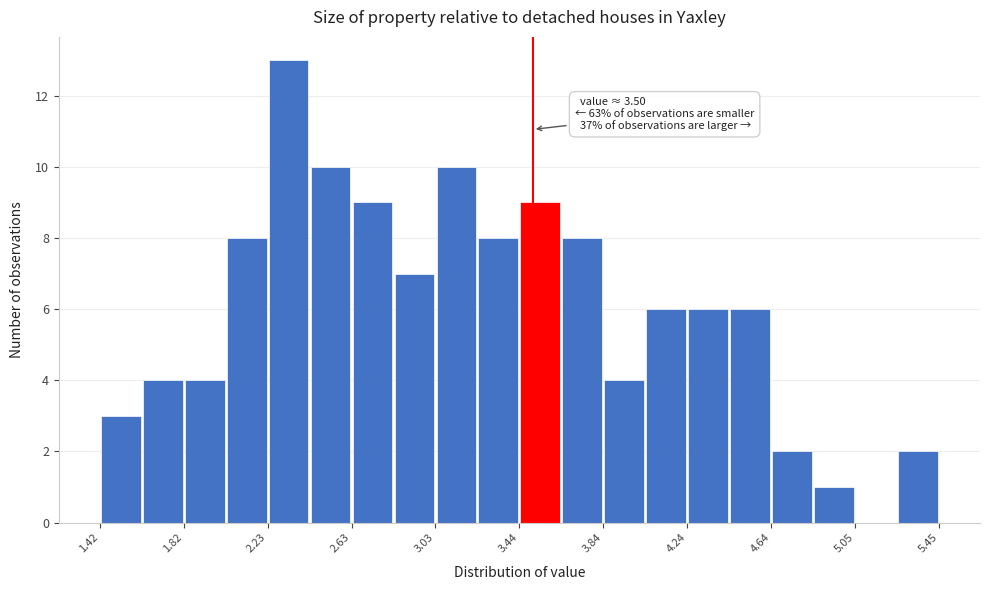

Over which range of the x-axis is the bar tallest?

2.25 to 2.45